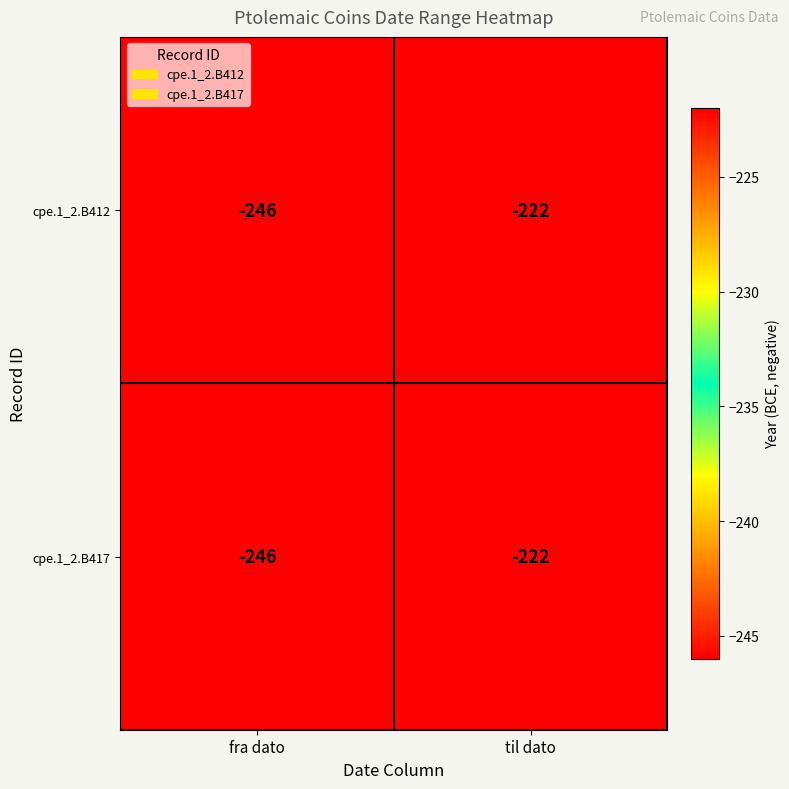

At which label is cpe.1_2.B417 closest to -234?

fra dato